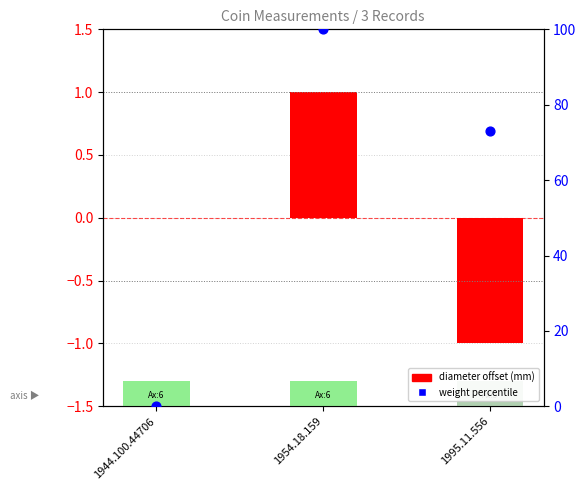

Which series has the widest spread of Y values?

weight percentile